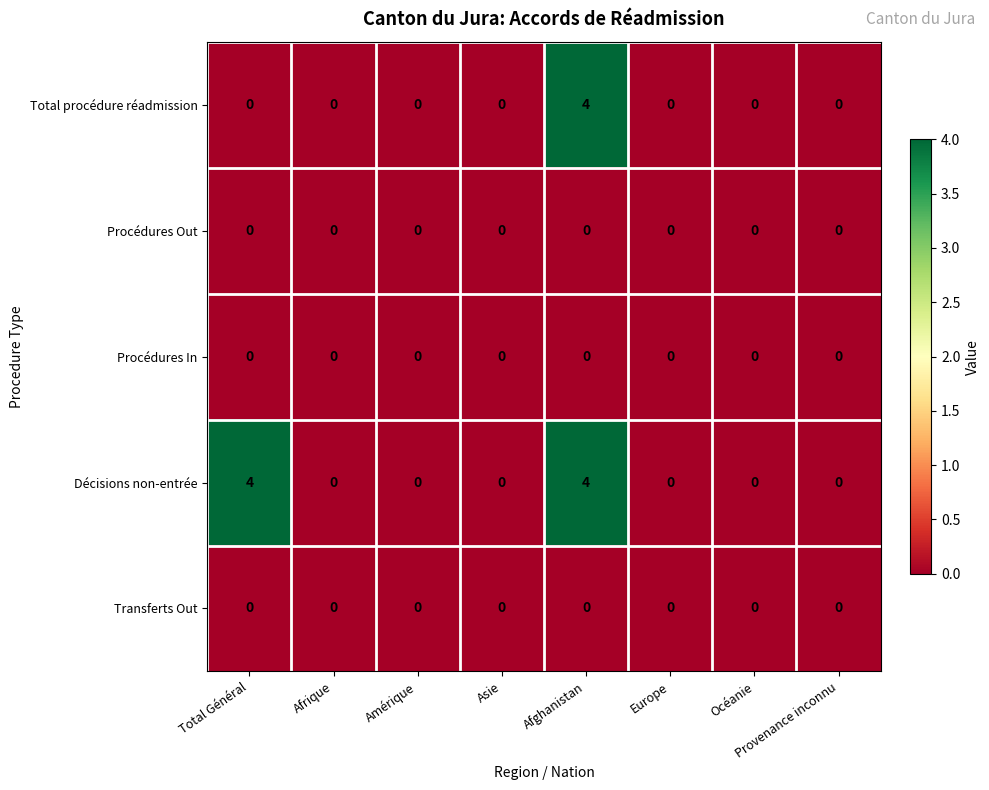

At which label does Total procédure réadmission reach its peak?

Afghanistan